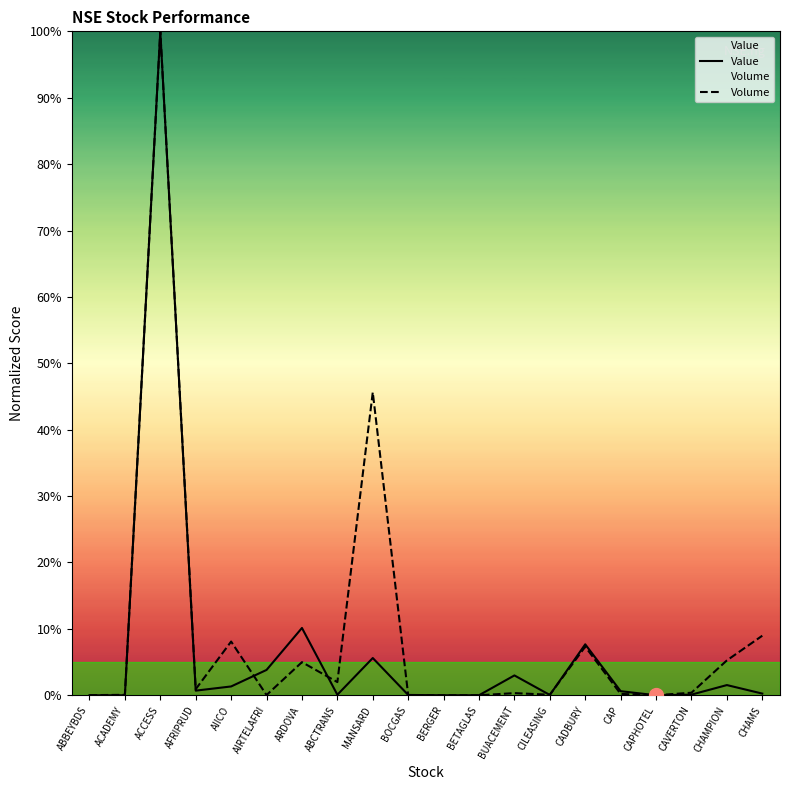

Rank the series by their maximum value, from highest to lowest.

Value, Volume